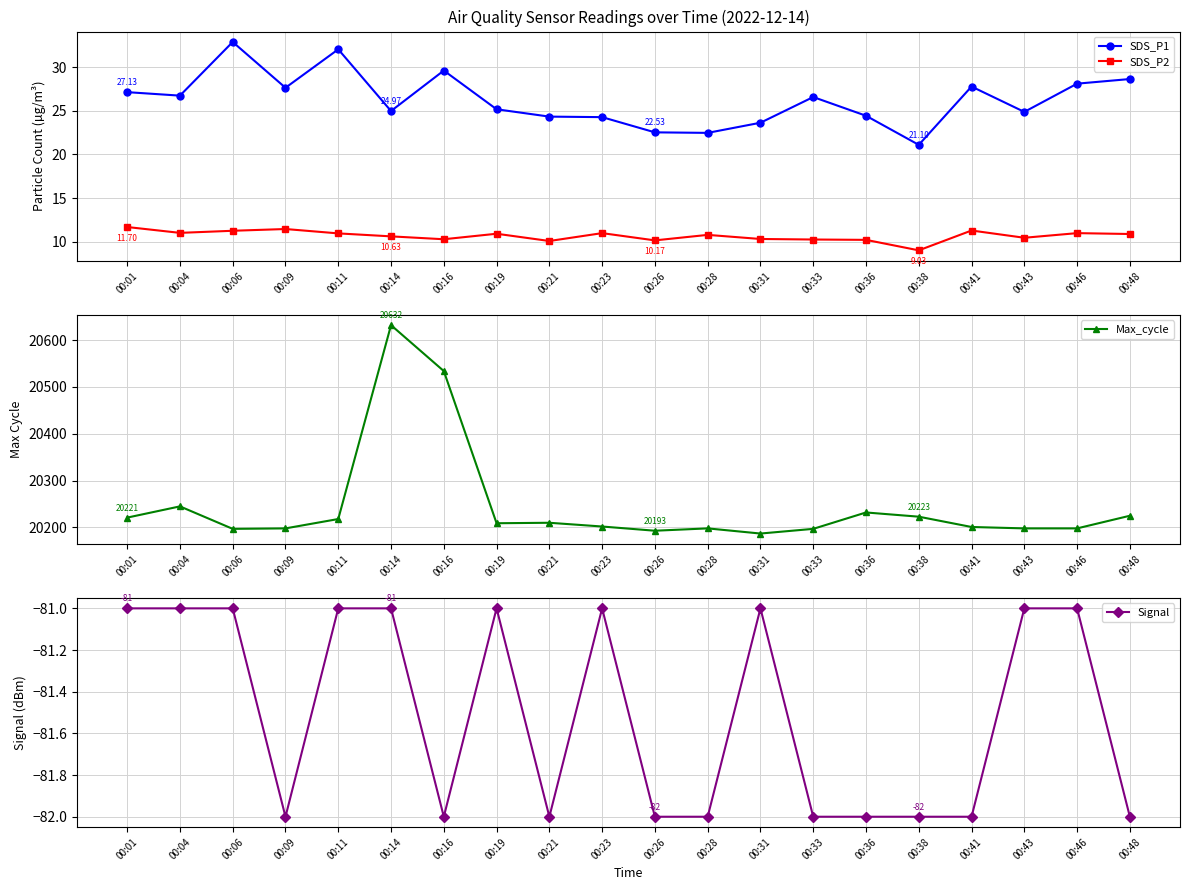

How many lines are shown in the chart?

4